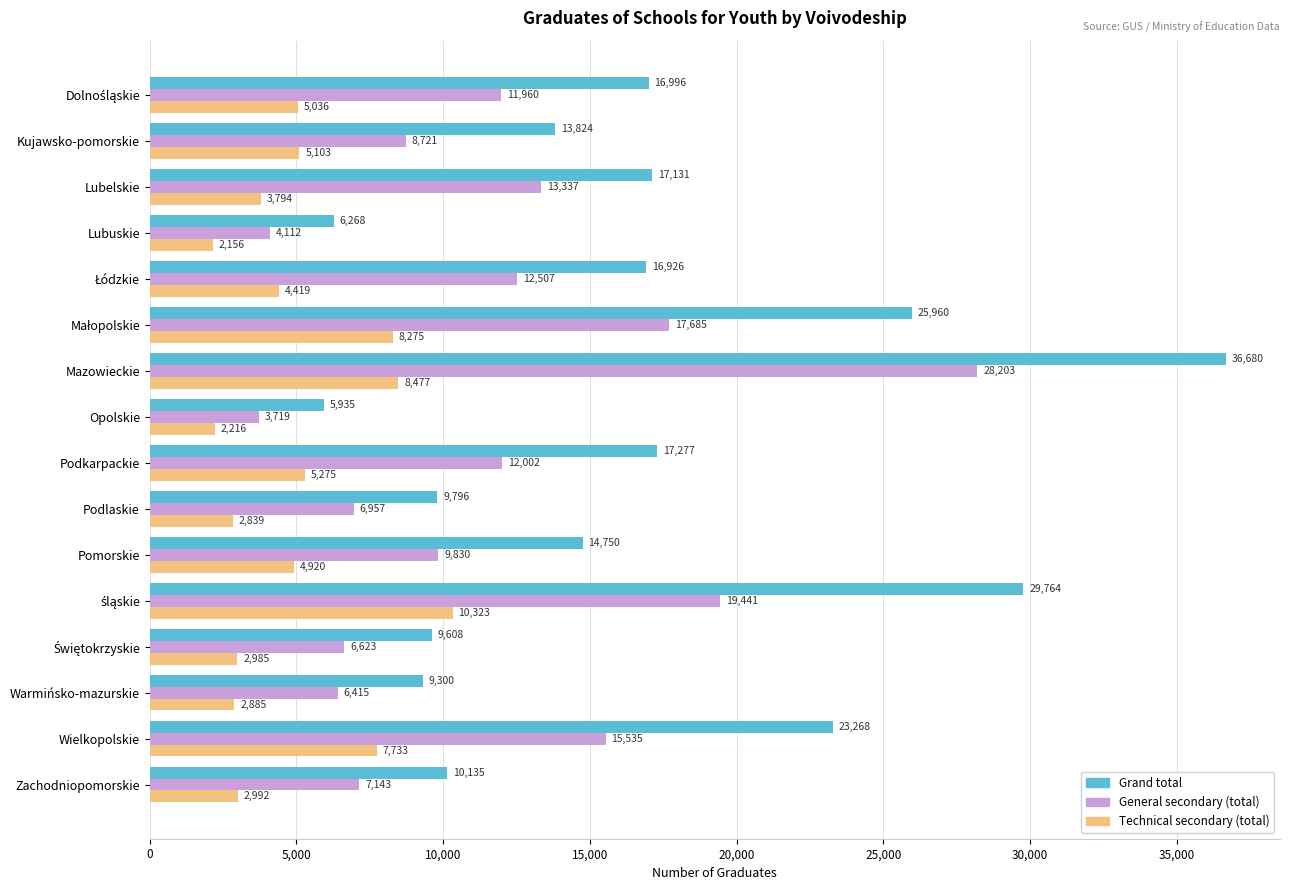

Which category has the lowest value across all series?

Lubuskie